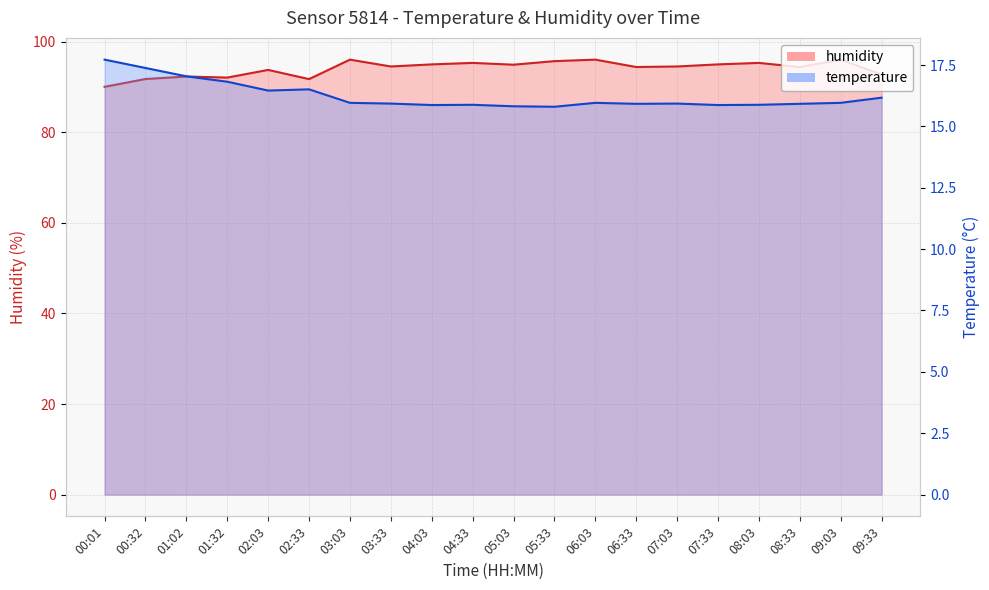

At which category does the chart reach its minimum across all series?

05:33